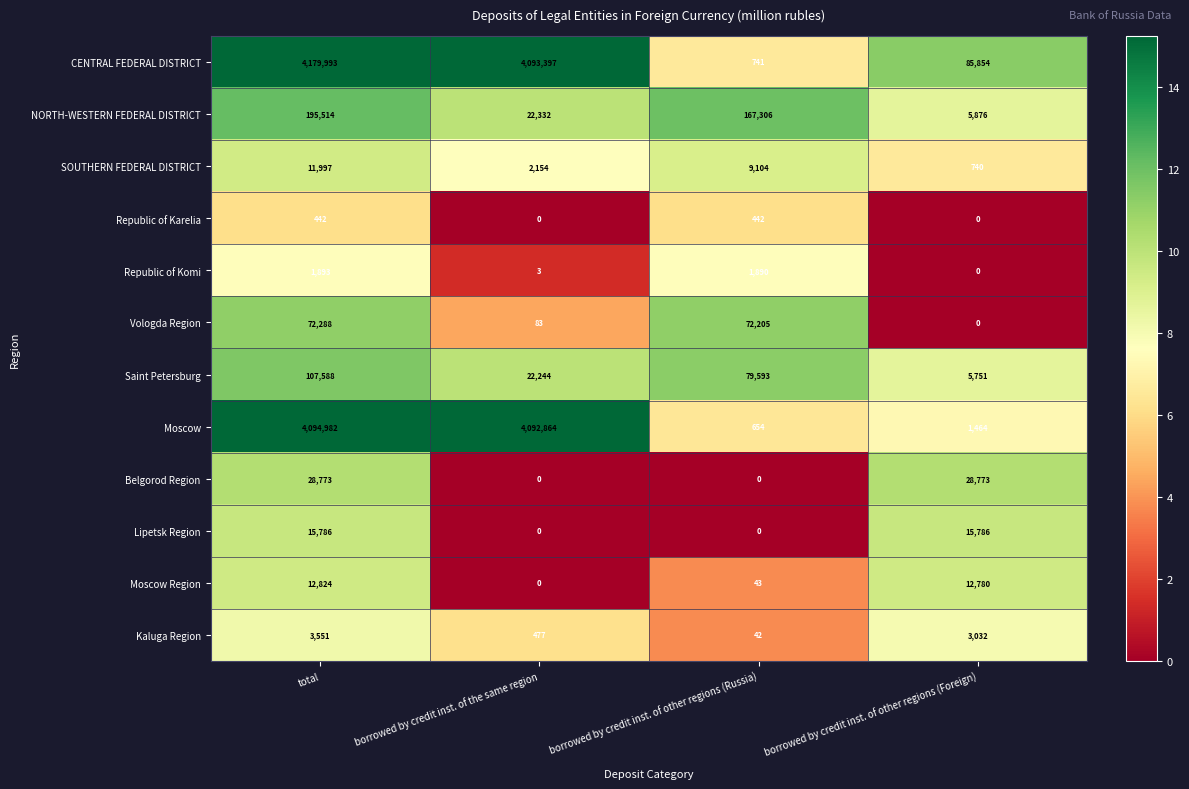

What is the sum of all SOUTHERN FEDERAL DISTRICT values?

23995